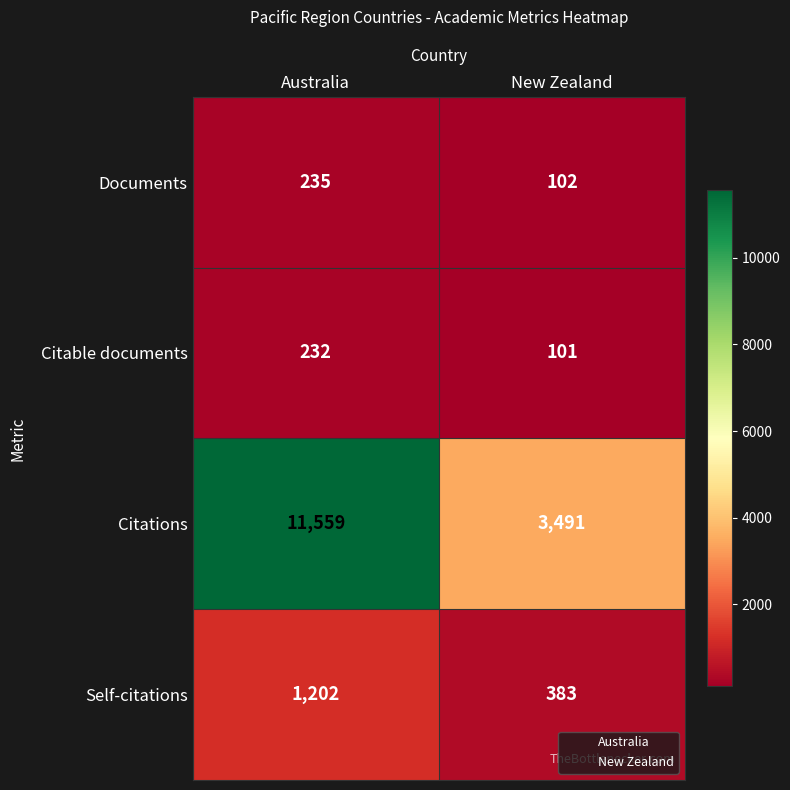

What is the smallest value displayed?

101